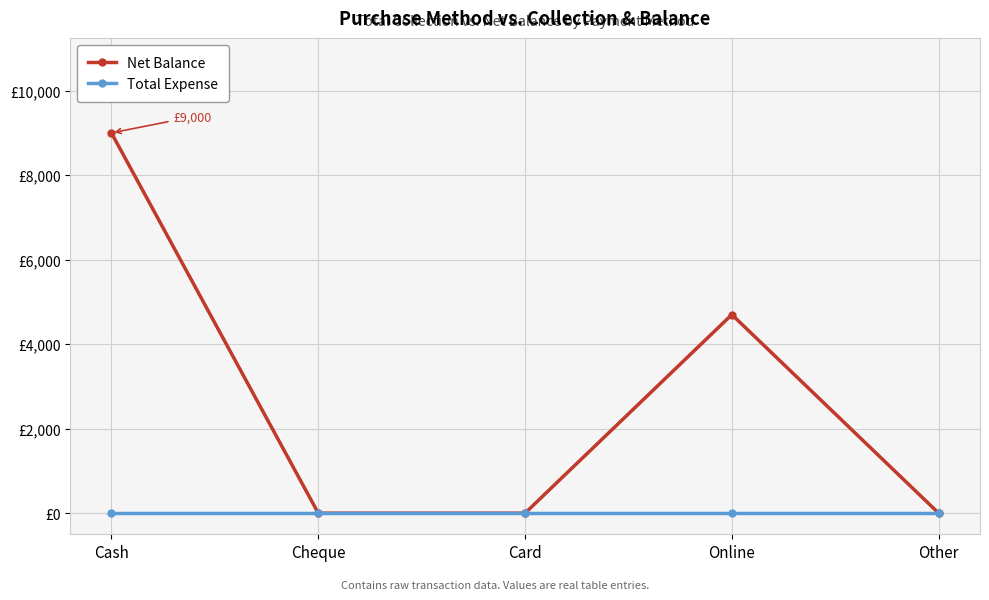

What is the difference between the maximum and minimum values in the Net Balance series?

9000